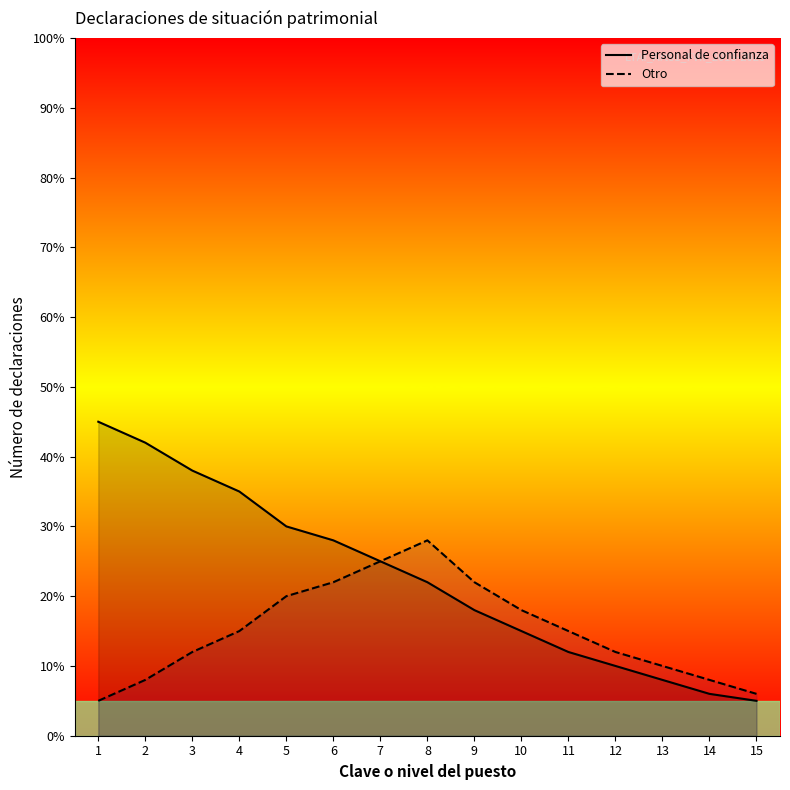

Reading right to left, list all the values displayed in this chart.

Personal de confianza: 5	6	8	10	12	15	18	22	25	28	30	35	38	42	45
Otro: 6	8	10	12	15	18	22	28	25	22	20	15	12	8	5